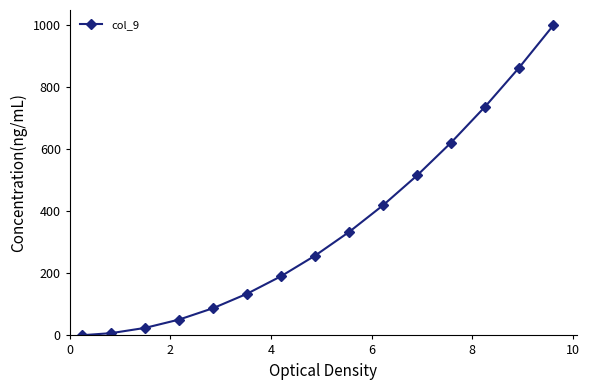

What is the difference between the maximum and minimum values?

998.4